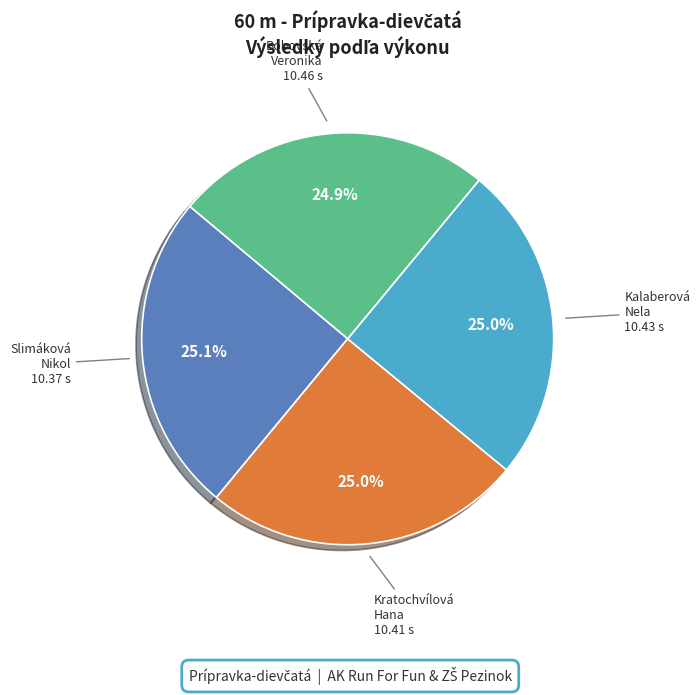

How much of the chart is everything except Bobovská Veronika?

74.9%